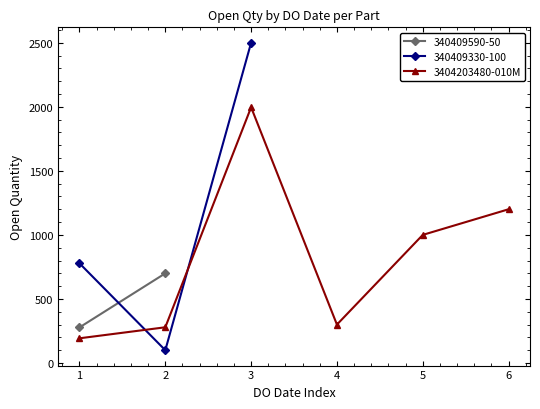

What is the highest value of the 3404203480-010M series?

1996